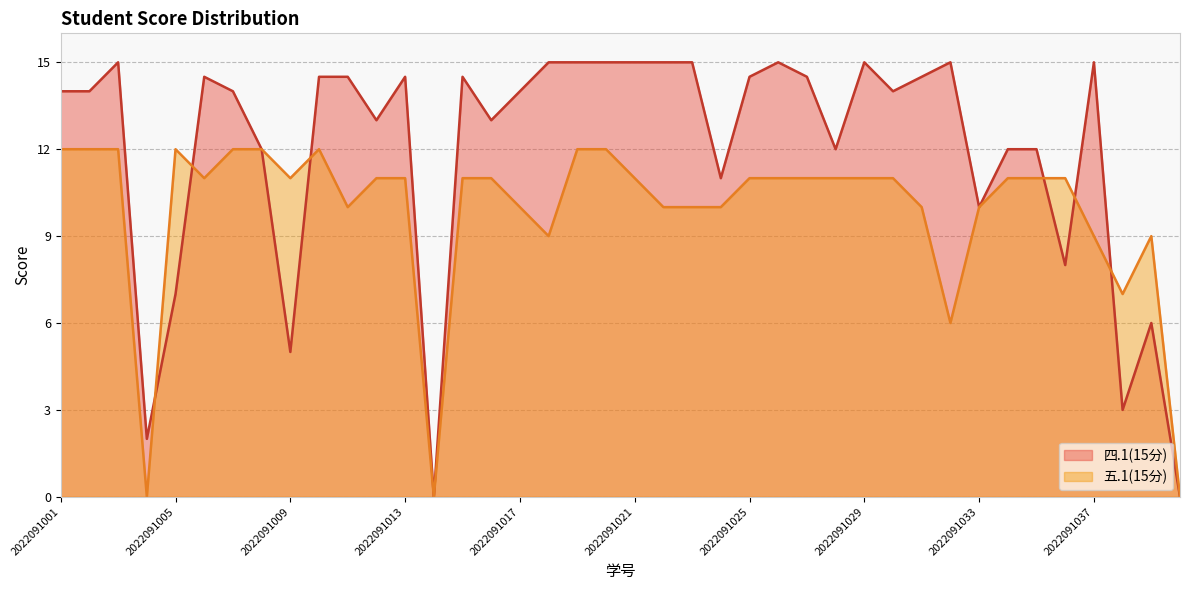

At which label does 四.1(15分) reach its minimum?

2022091014